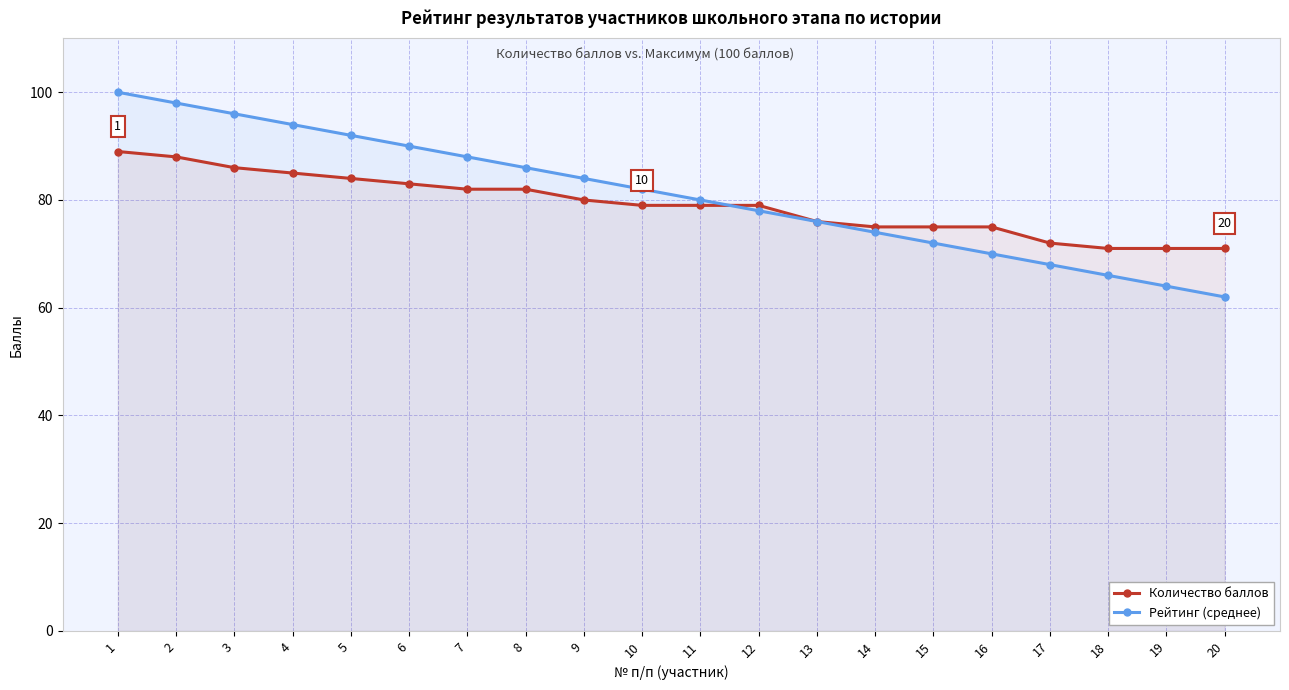

The Количество баллов series shows 83 at 6. True or false?

True